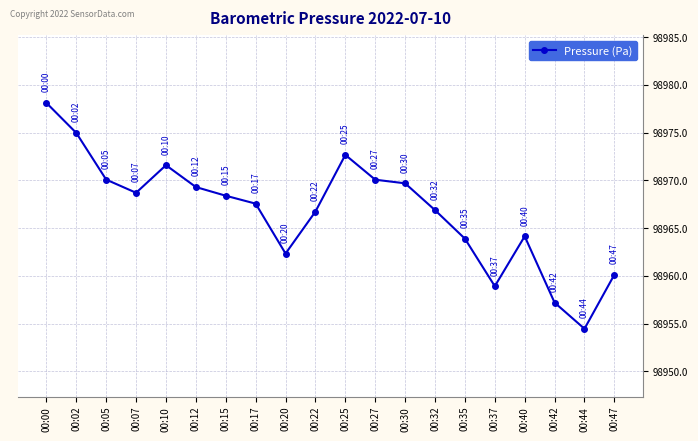

What is the maximum value shown in the chart?

98978.1